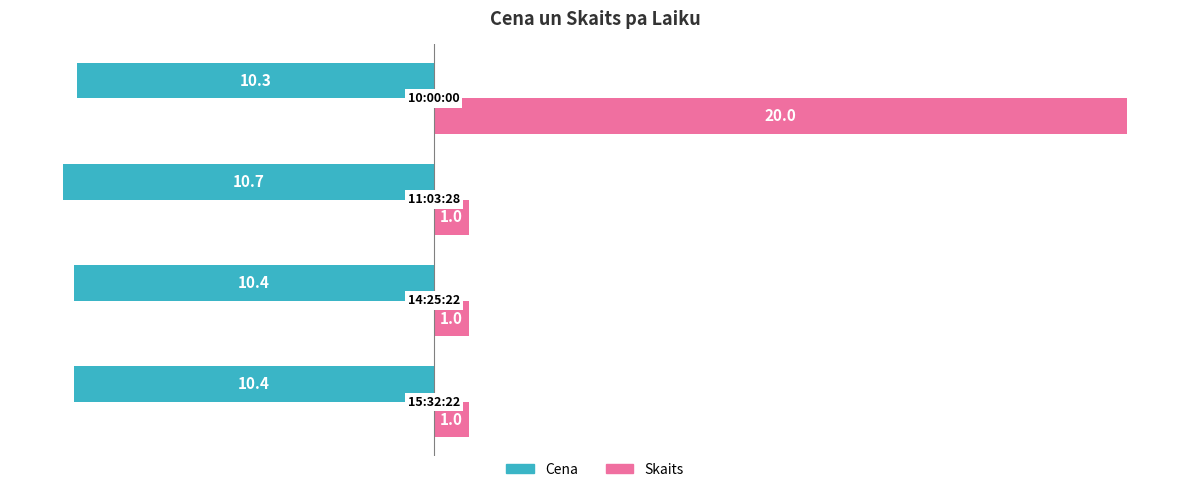

Count the Skaits values in the range 1 to 20.

4